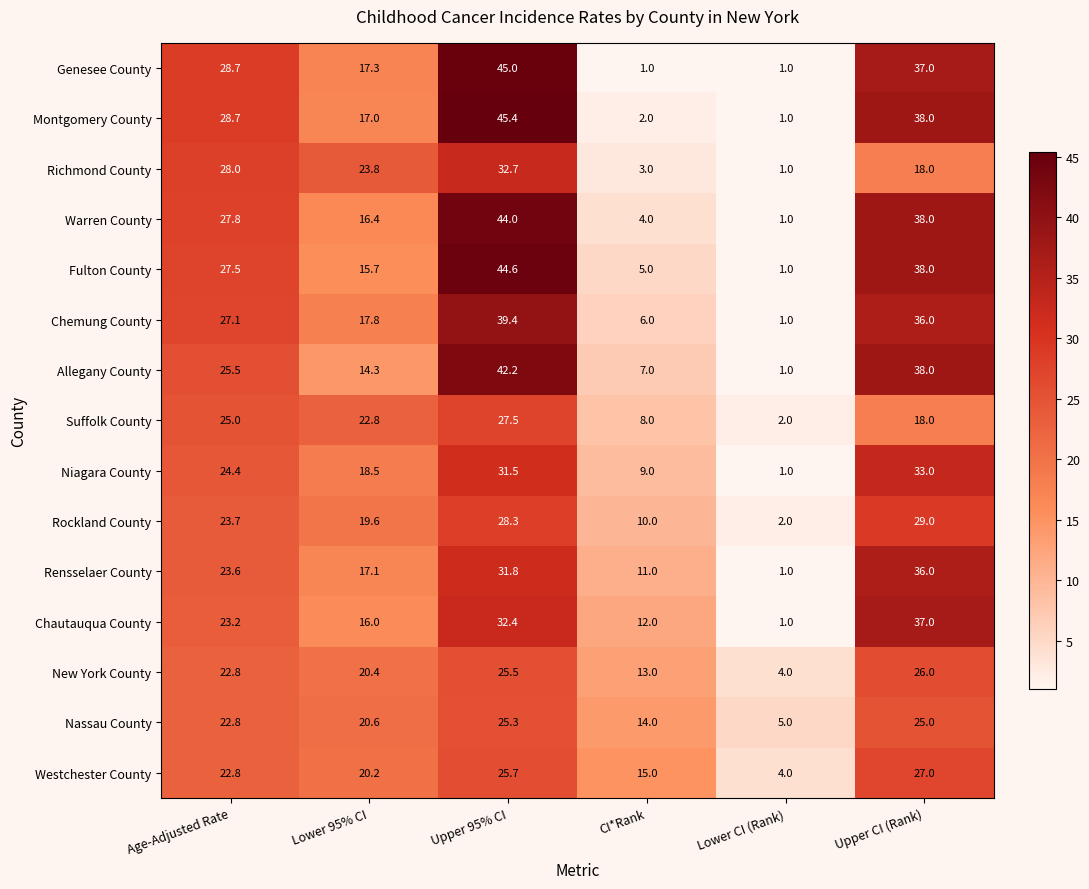

Rank the series by their maximum value, from highest to lowest.

Montgomery County, Genesee County, Fulton County, Warren County, Allegany County, Chemung County, Chautauqua County, Rensselaer County, Niagara County, Richmond County, Rockland County, Suffolk County, Westchester County, New York County, Nassau County